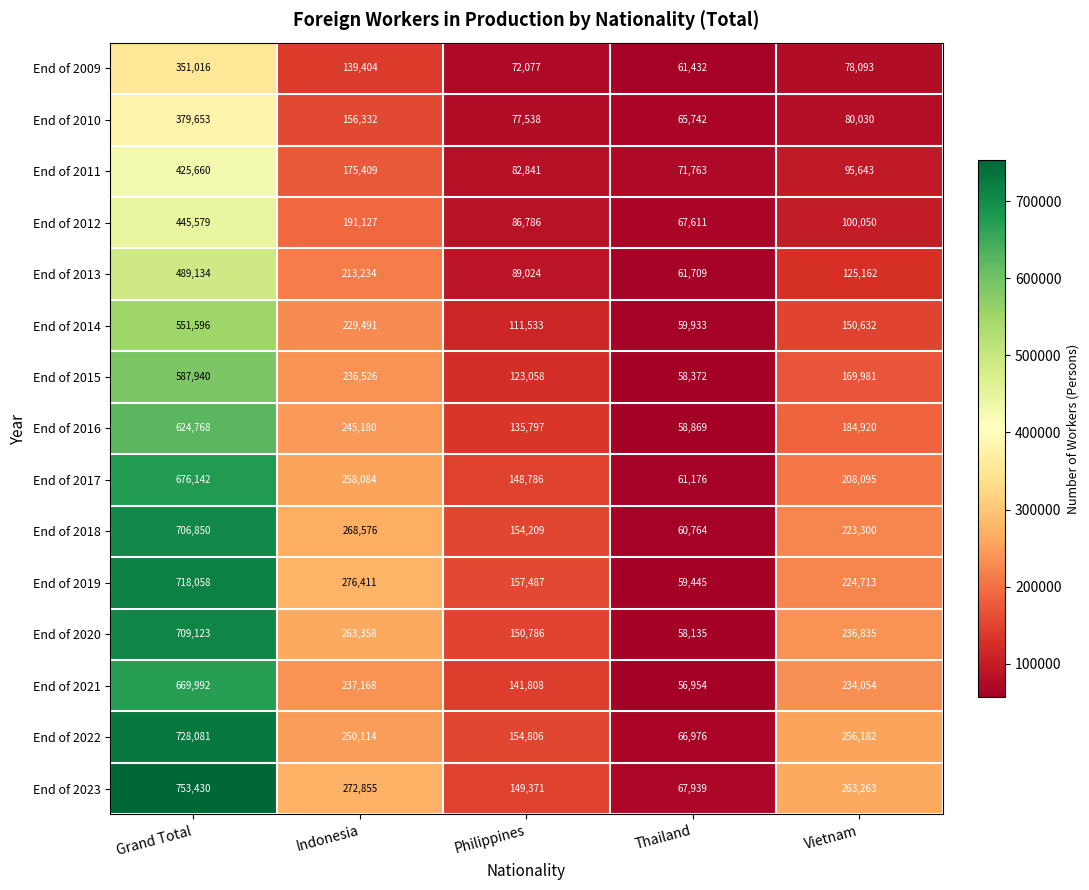

Is it true that End of 2018 equals 706850 at Grand Total?

True